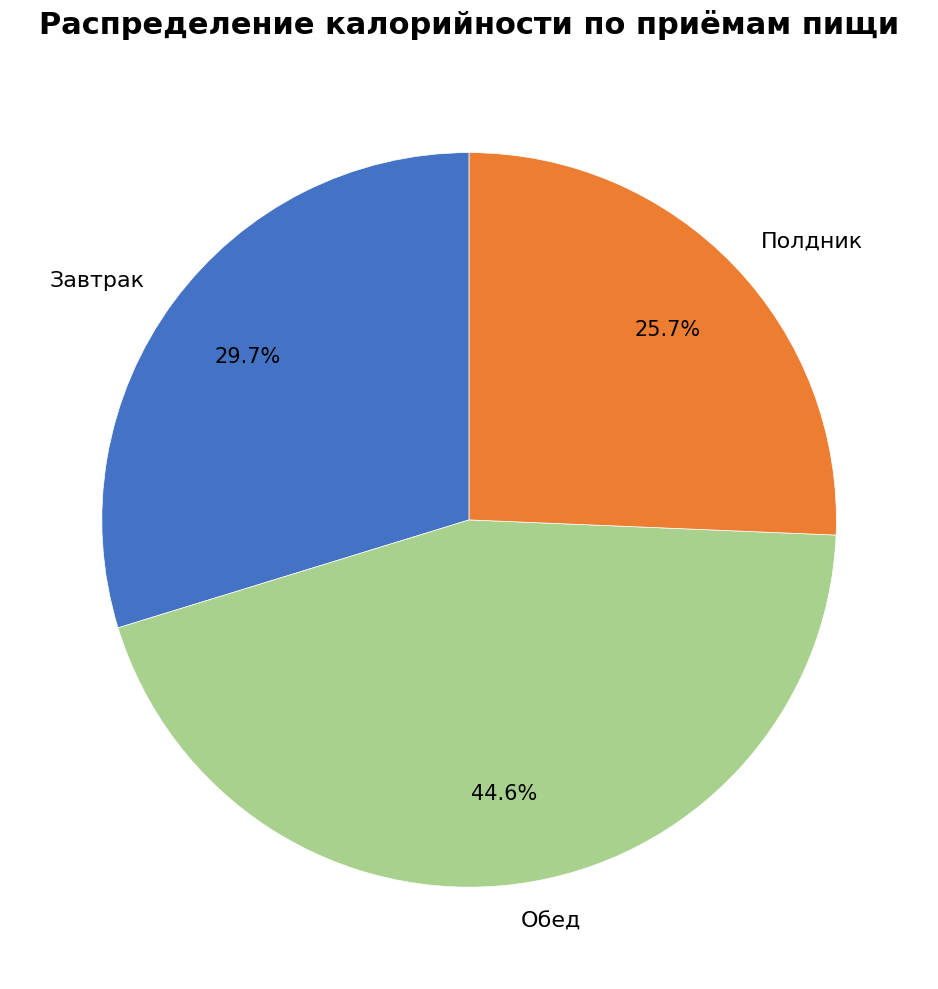

What is the largest slice in the pie chart?

Обед